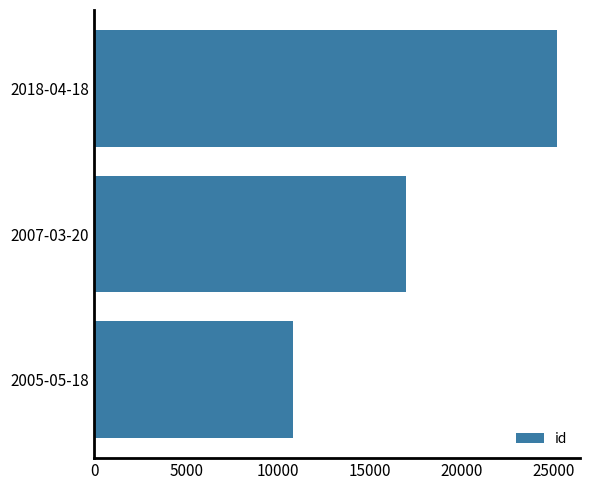

List the labels in order of value, largest first.

2018-04-18, 2007-03-20, 2005-05-18